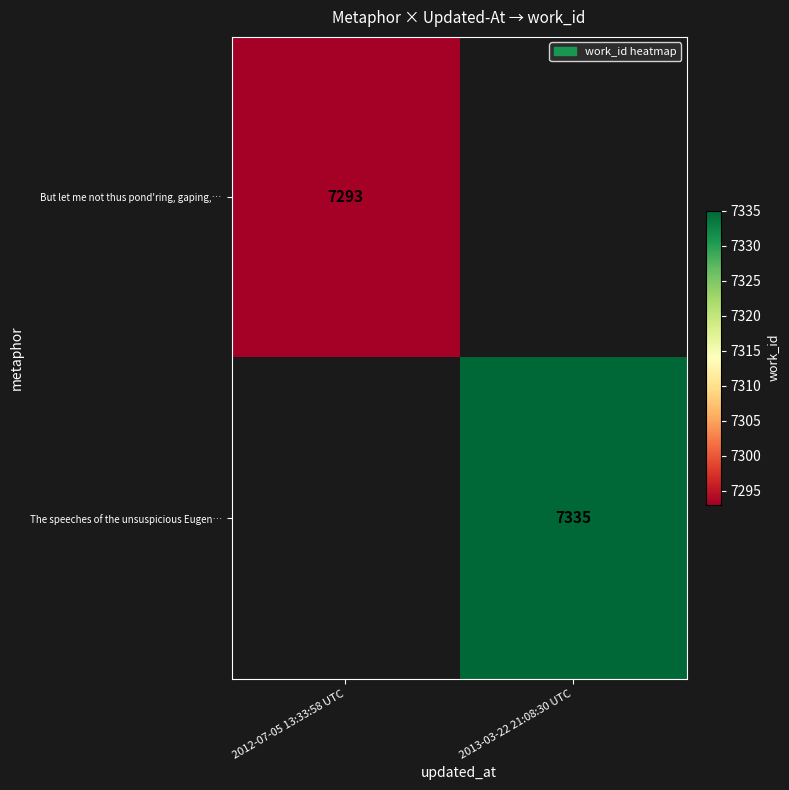

The But let me not thus pond'ring, gaping,… series shows 7293 at 2012-07-05 13:33:58 UTC. True or false?

True